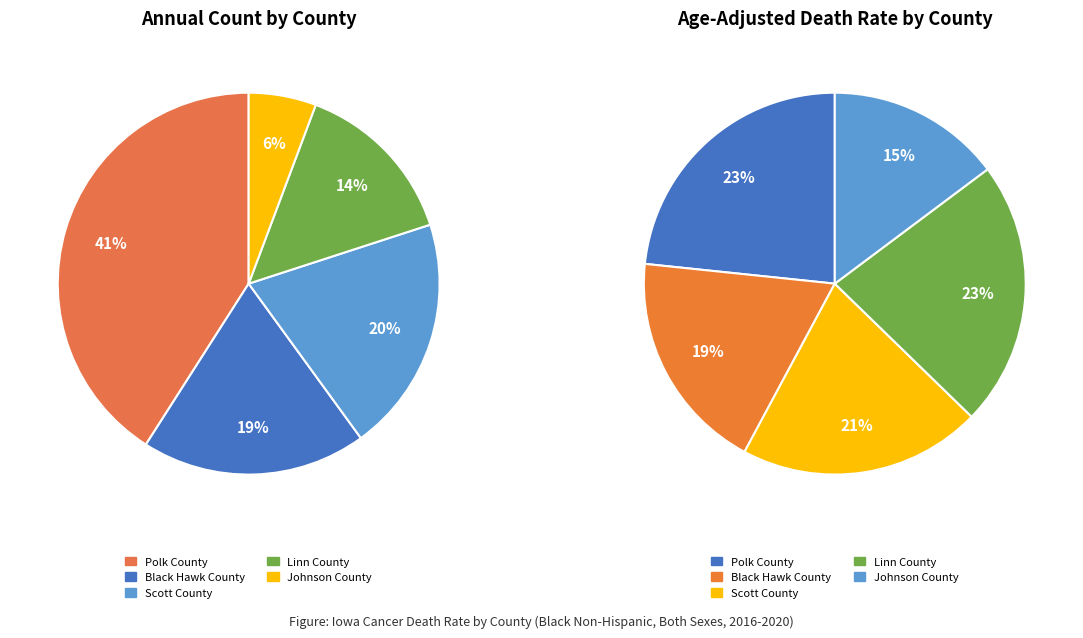

Which slice is the smallest?

Johnson County